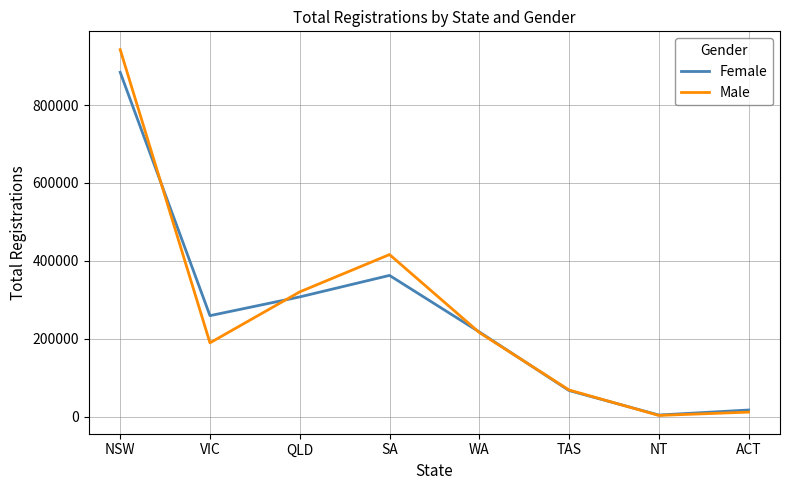

How many lines are shown in the chart?

2